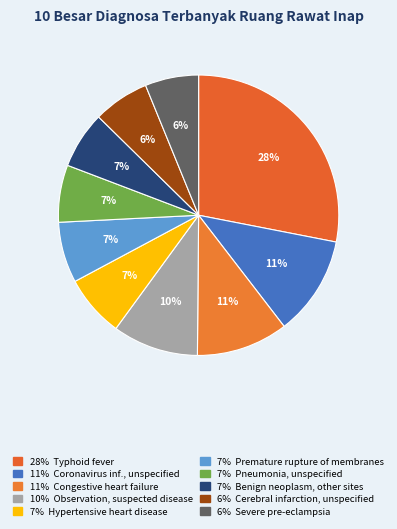

How many slices are in this pie chart?

10